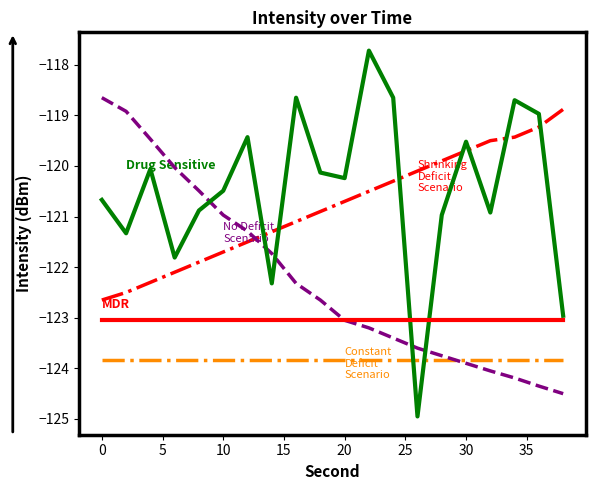

Does the chart have visible grid lines?

No